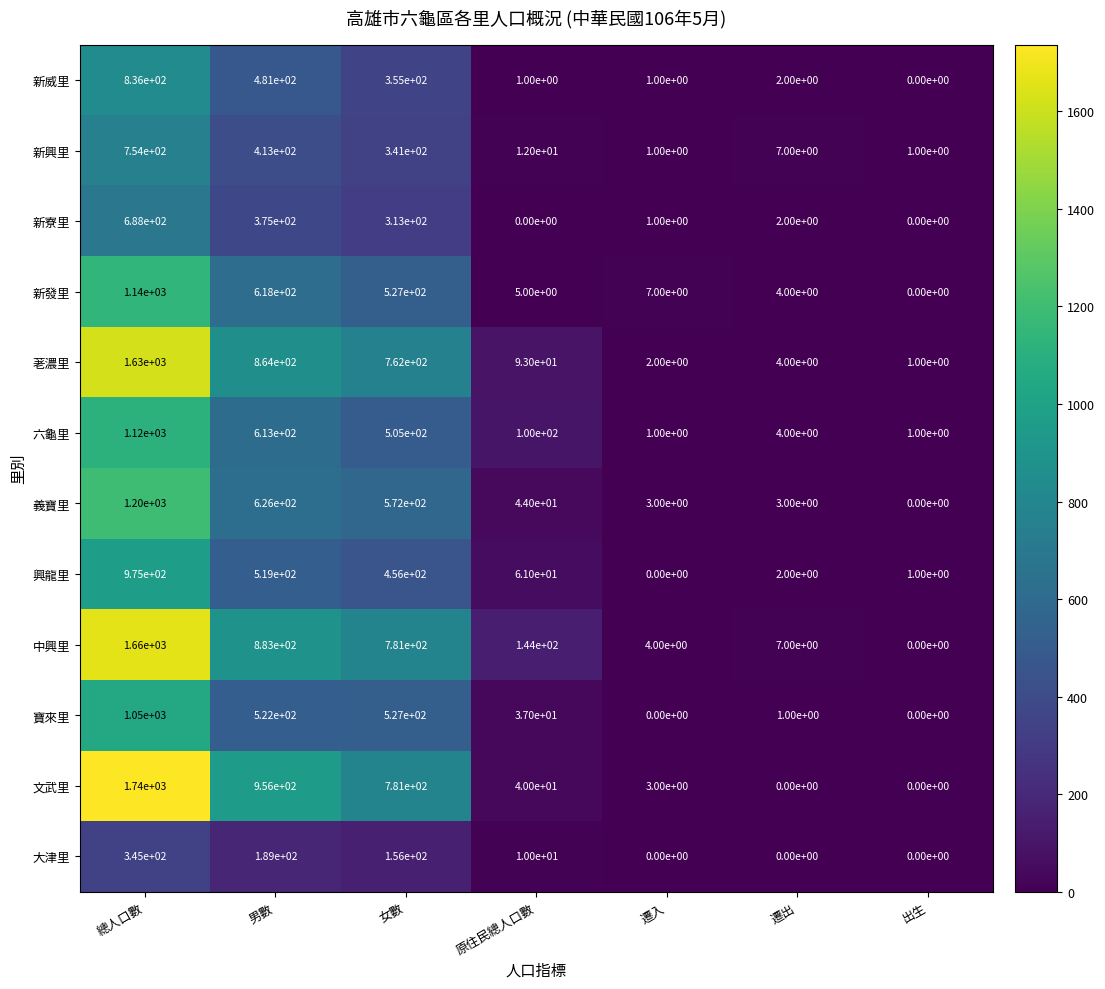

Which category has the lowest value in the 興龍里 series?

遷入